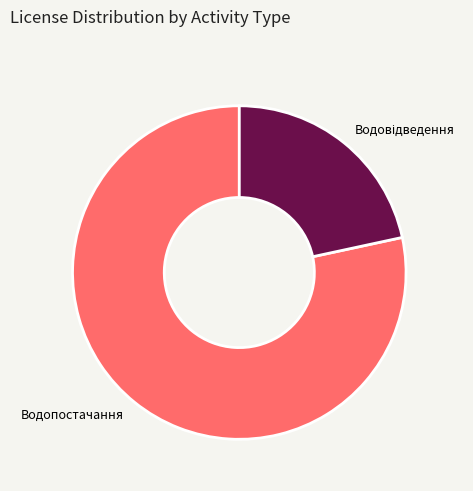

How many slices are in this pie chart?

2